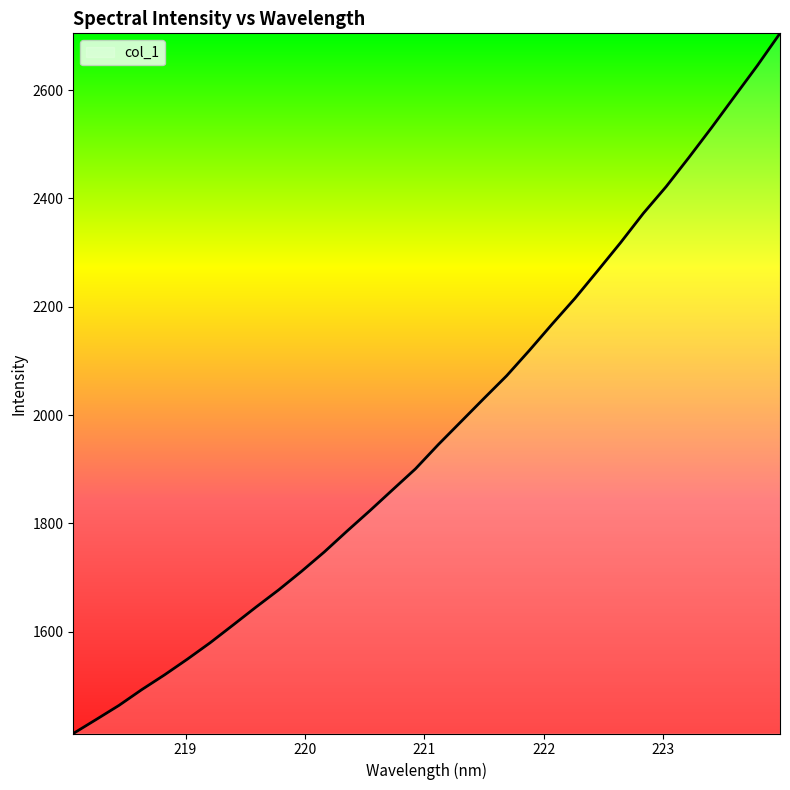

Rank the categories by value from lowest to highest.

218.0596, 218.2508, 218.442, 218.6332, 218.8244, 219.0156, 219.2067, 219.3979, 219.589, 219.7801, 219.9712, 220.1623, 220.3533, 220.5444, 220.7354, 220.9264, 221.1174, 221.3083, 221.4993, 221.6902, 221.8812, 222.0721, 222.263, 222.4538, 222.6447, 222.8355, 223.0264, 223.2172, 223.408, 223.5987, 223.7895, 223.9802